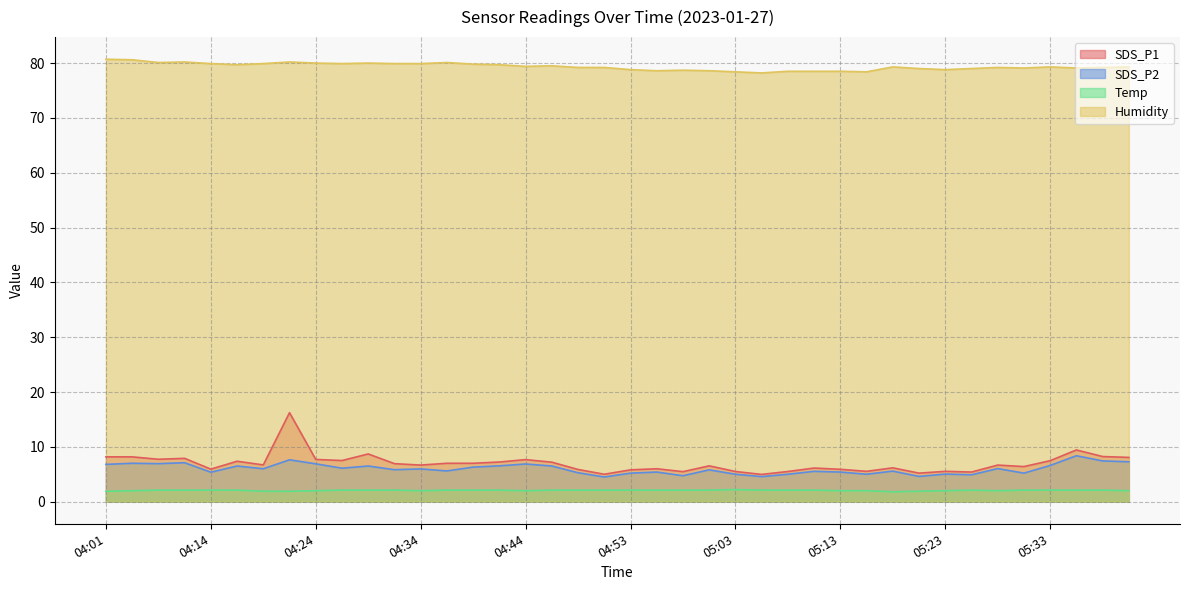

What is the spread (max minus min) of values at 05:40?

77.3